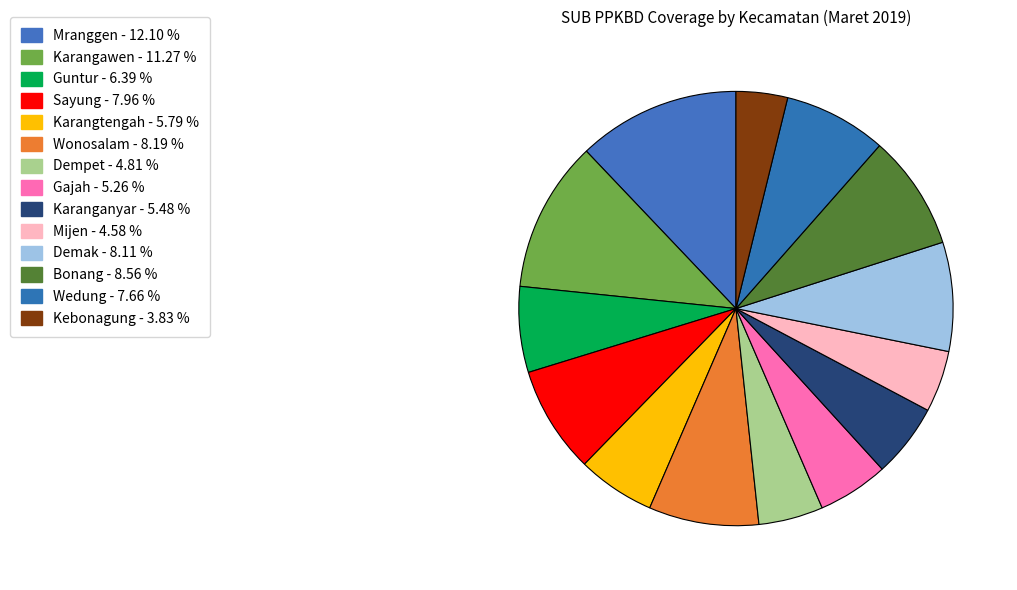

To the nearest percent, what portion does Dempet represent?

5%